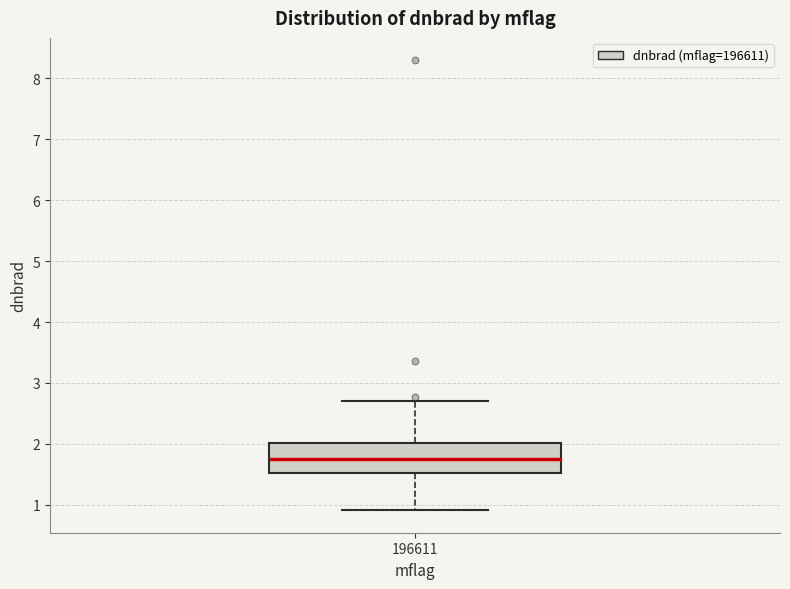

Where is the upper edge of the box at x = 196611 on the y-axis? The values are not printed on the chart, so give them approximately, as read against the axis.

2.0